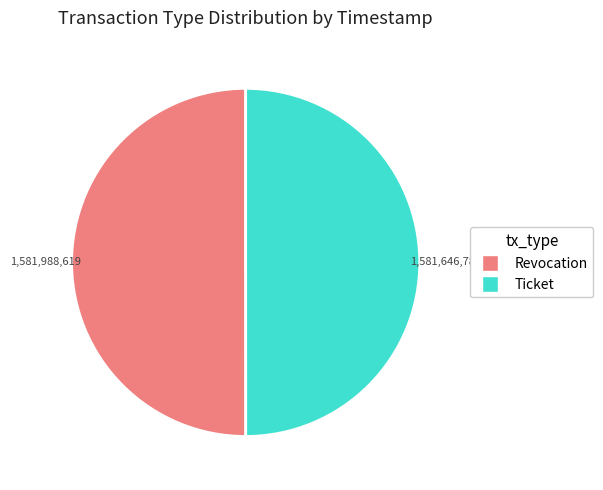

Is the sum of Ticket and Revocation greater than half?

Yes